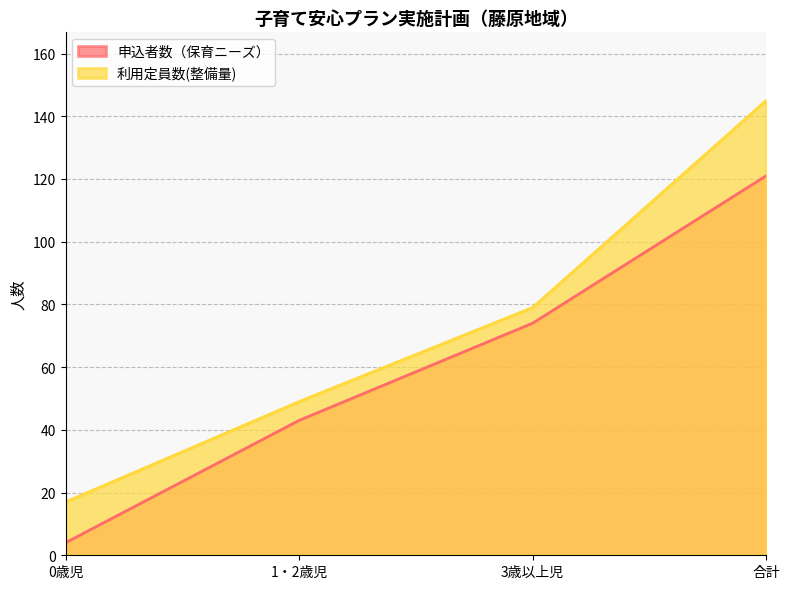

True or false: 申込者数（保育ニーズ） has a value of 10 at 1・2歳児.

False